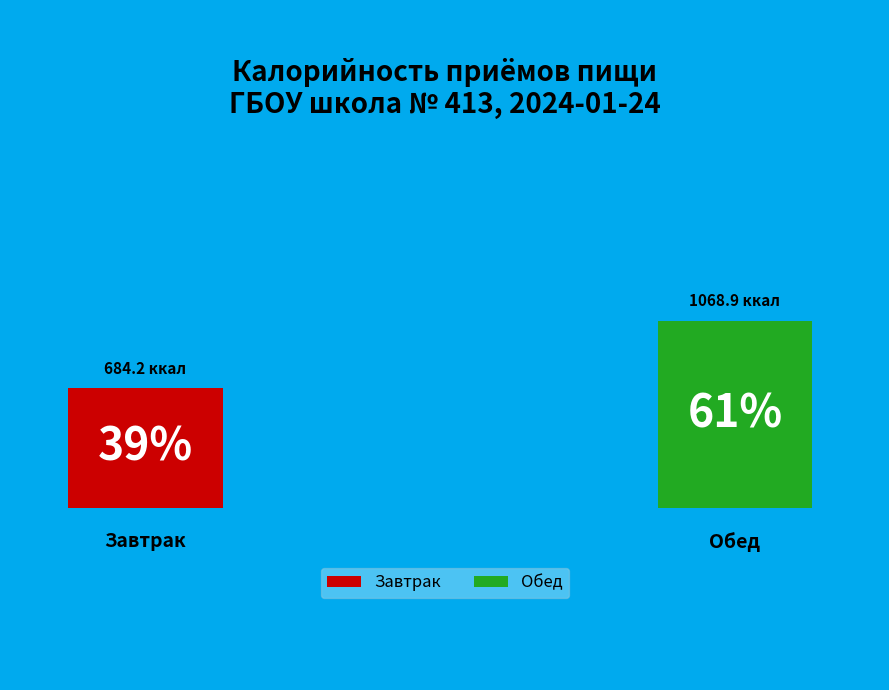

To the nearest percent, what is the average slice percentage?

50%